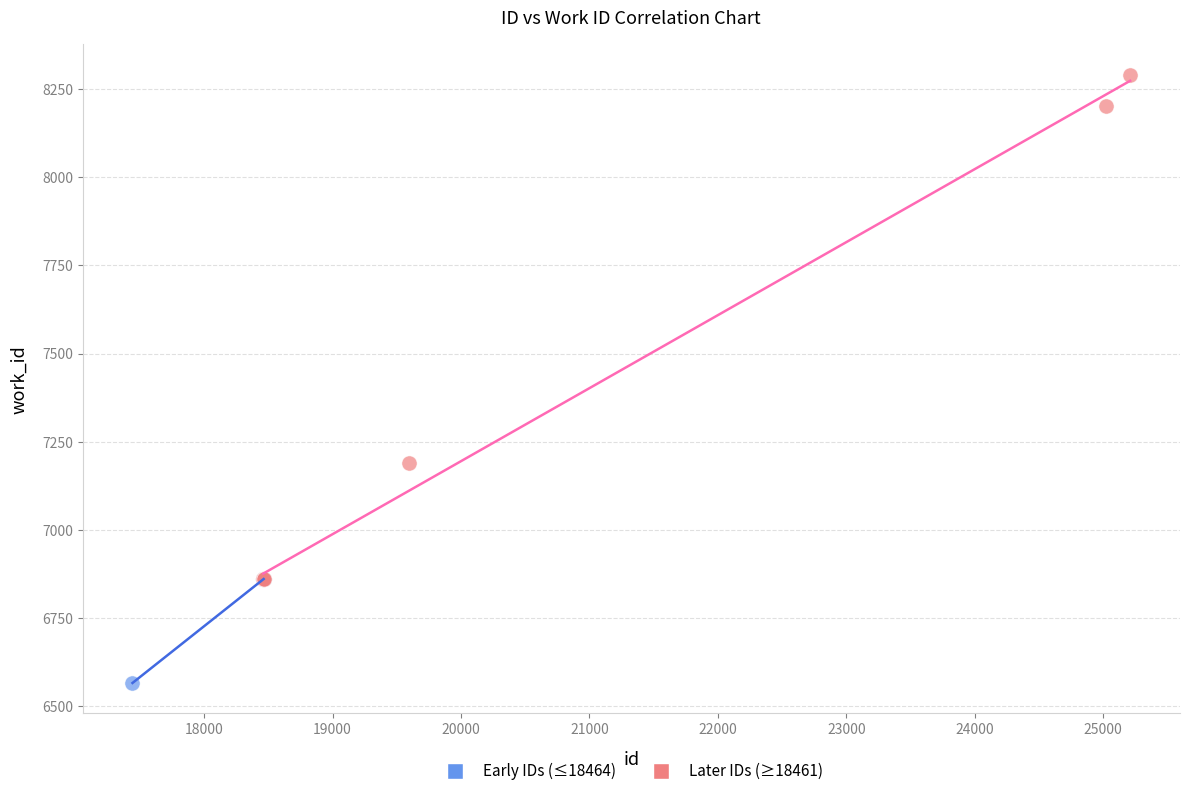

Which series reaches the minimum Y coordinate?

Early IDs (≤18464)